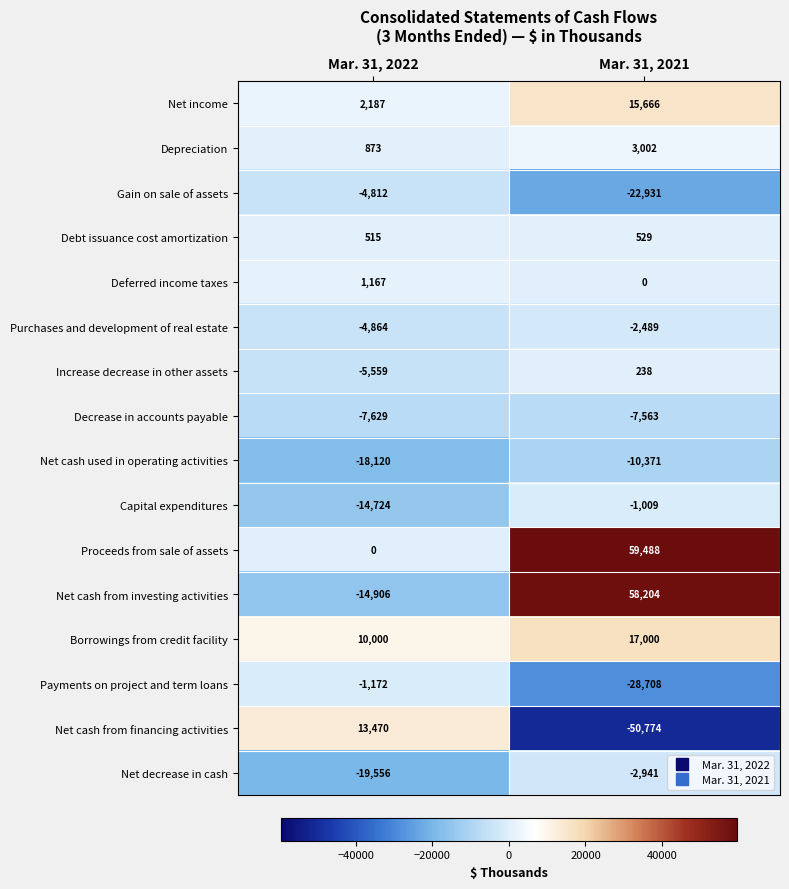

Where is Net decrease in cash nearest to the value -11248?

Mar. 31, 2021